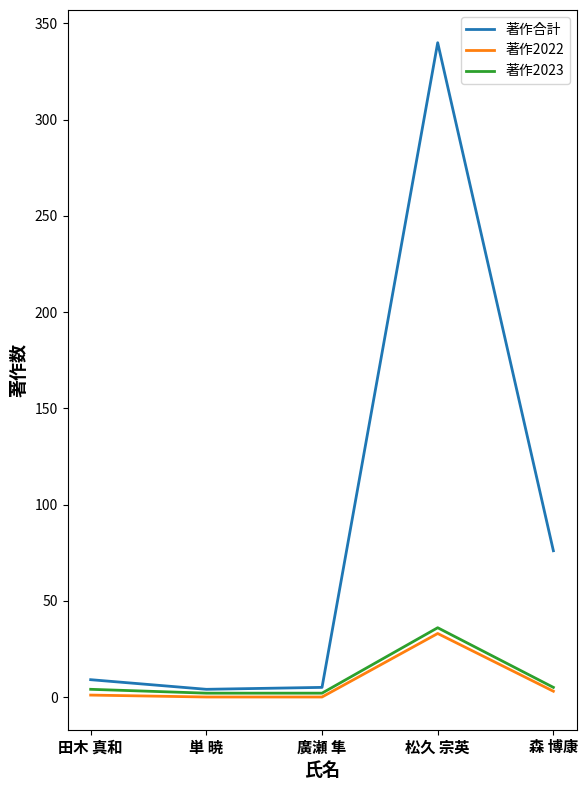

What value does the 著作2022 series have at 松久 宗英?

33